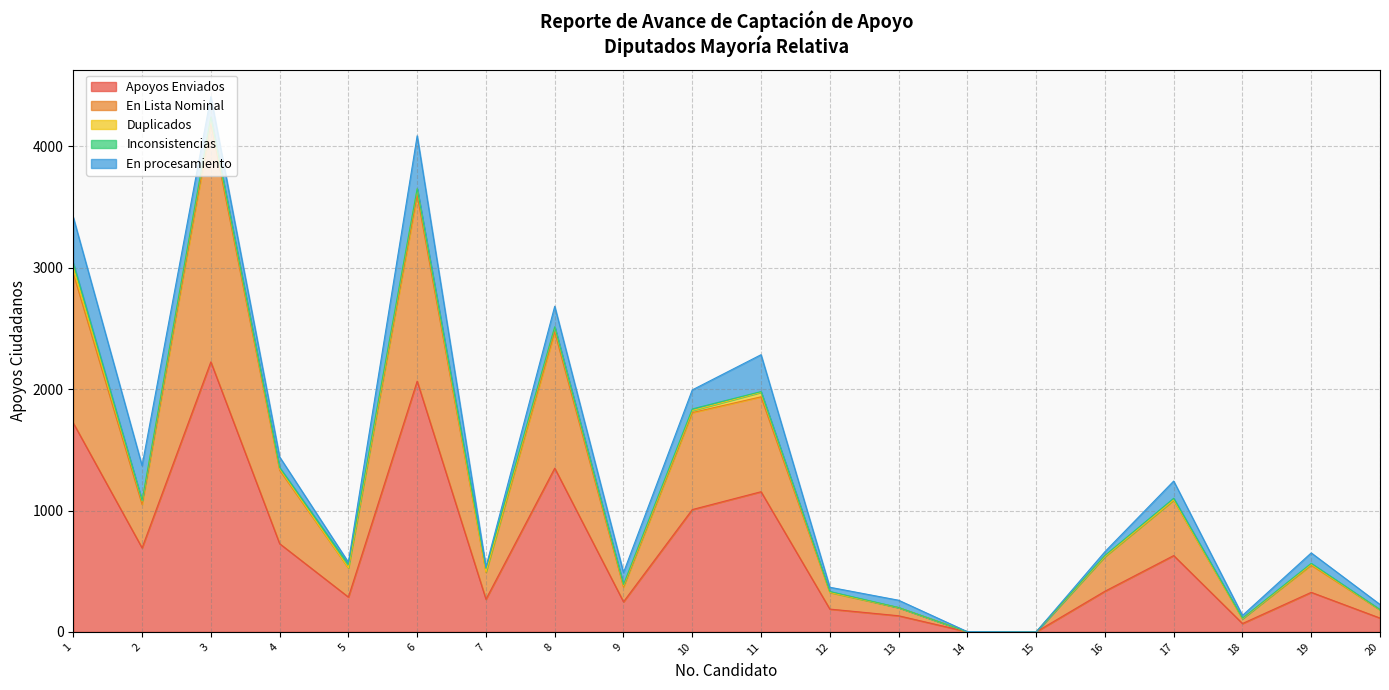

What is the average value of the En Lista Nominal series?

513